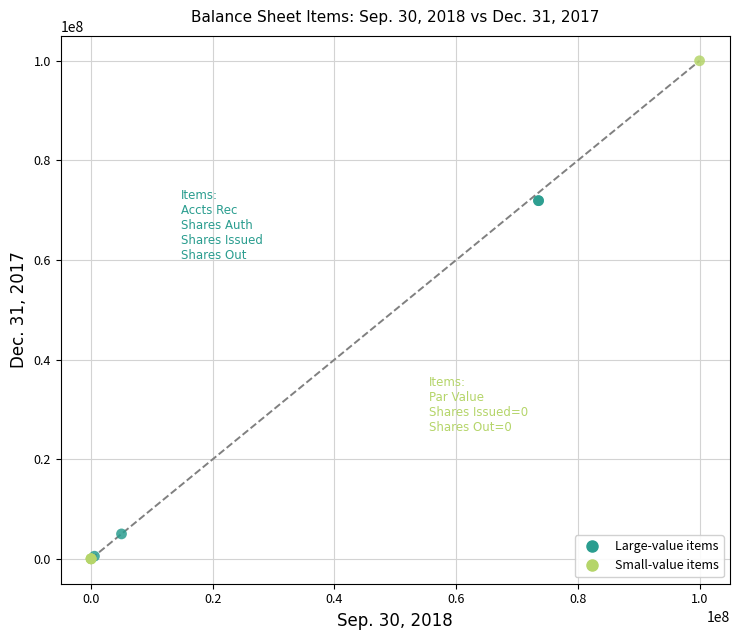

Which series contains the highest Y value?

Small-value items